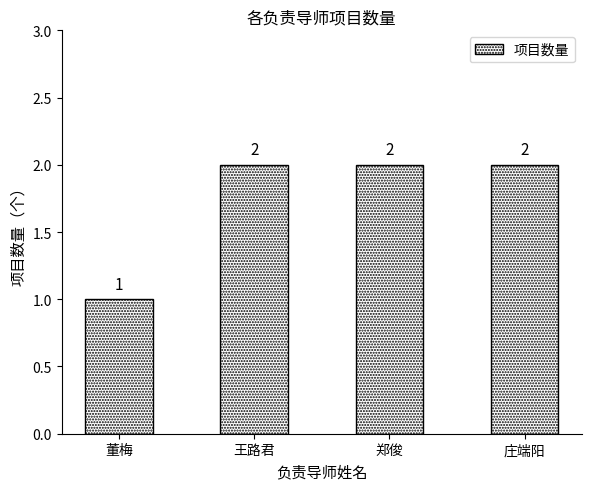

Approximately how many times larger is the value at 庄端阳 compared to 王路君?

1.0